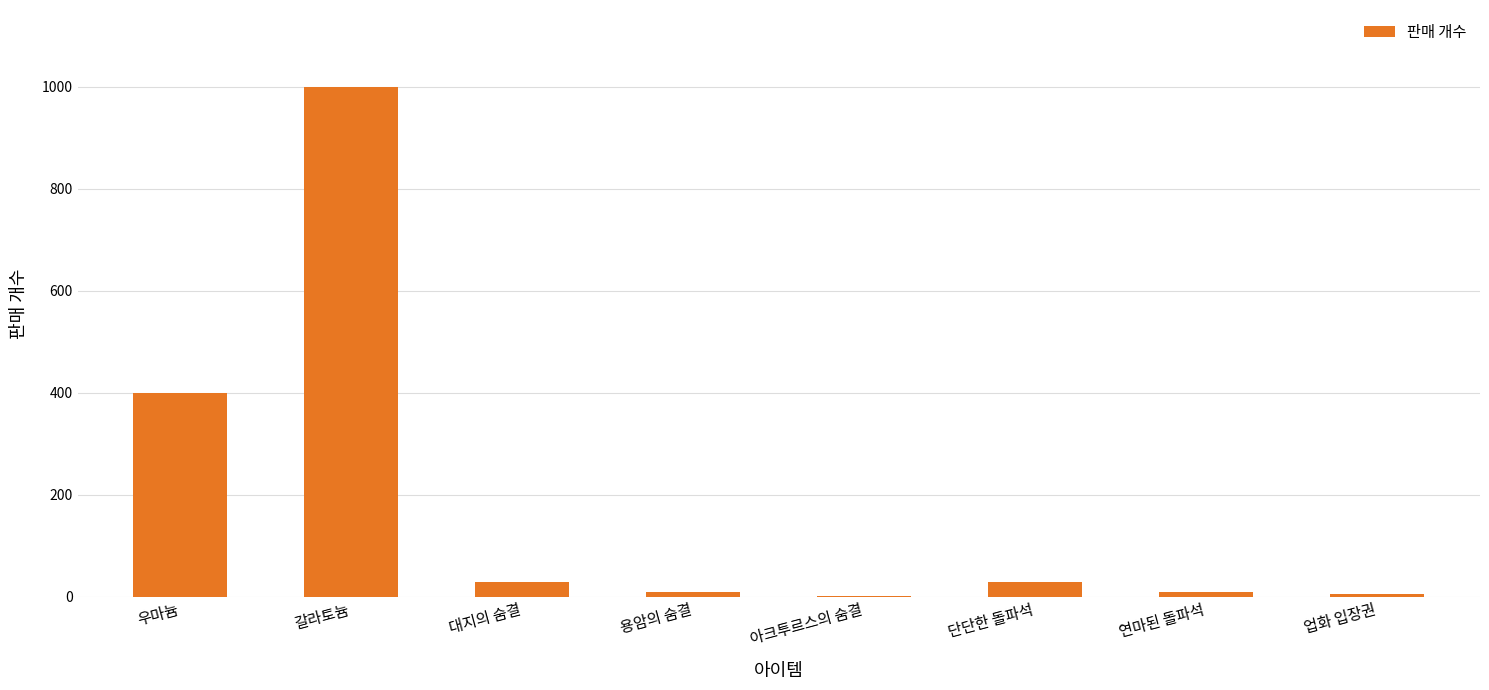

At which category does the chart reach its peak across all series?

갈라토늄